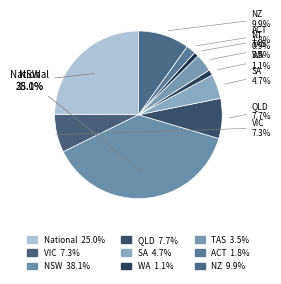

Count the number of slices in the pie.

10